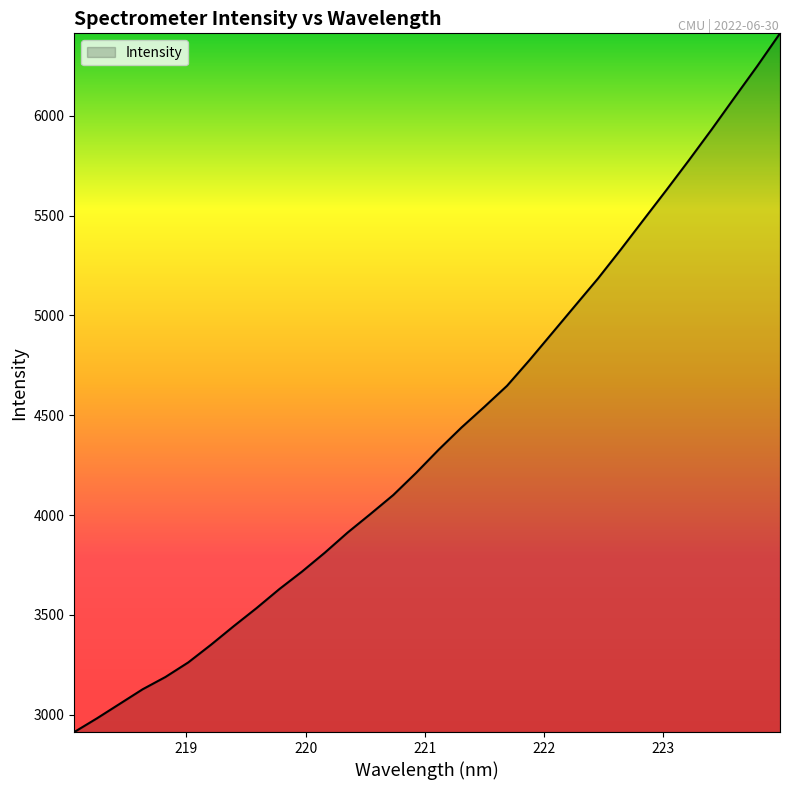

What is the smallest value displayed?

2913.5